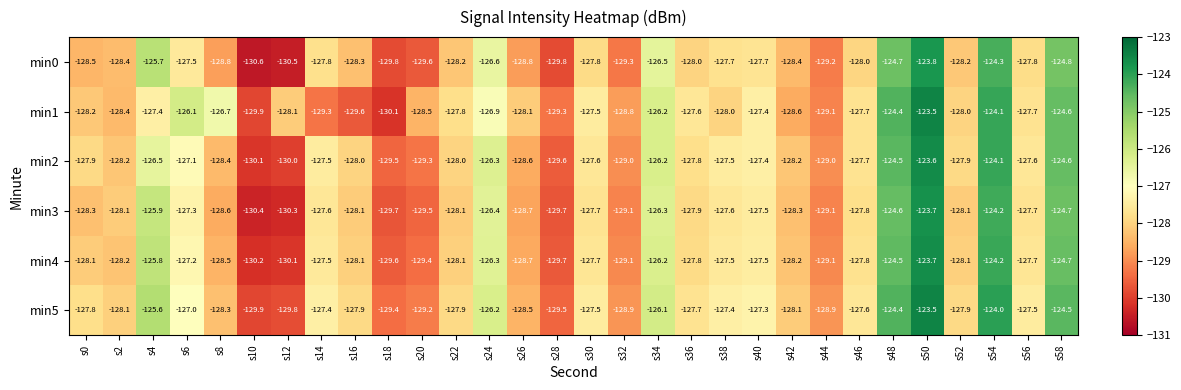

Is it true that min0 equals -128.4 at s2?

True